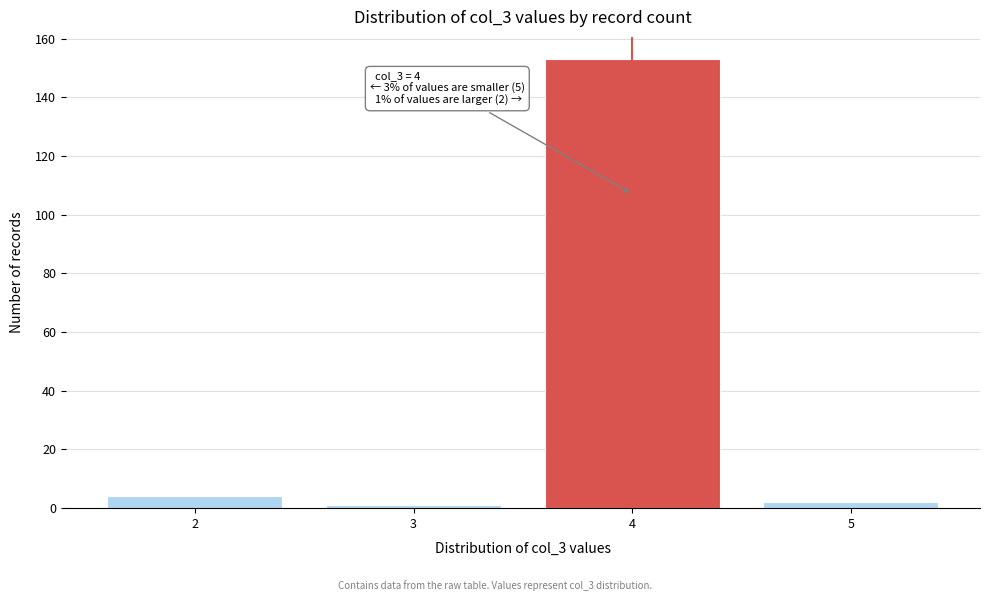

Reading right to left, transcribe all the data shown in this chart.

2	153	1	4